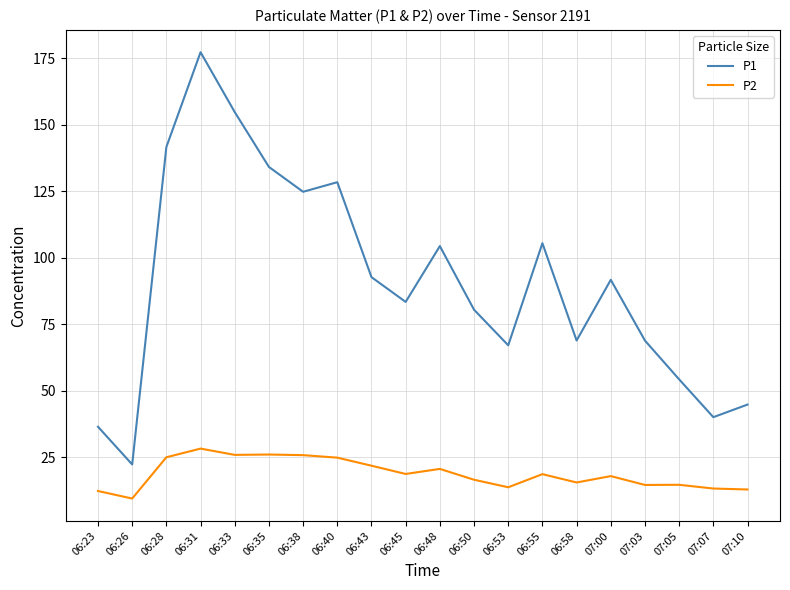

What are all the series names shown in the legend?

P1, P2